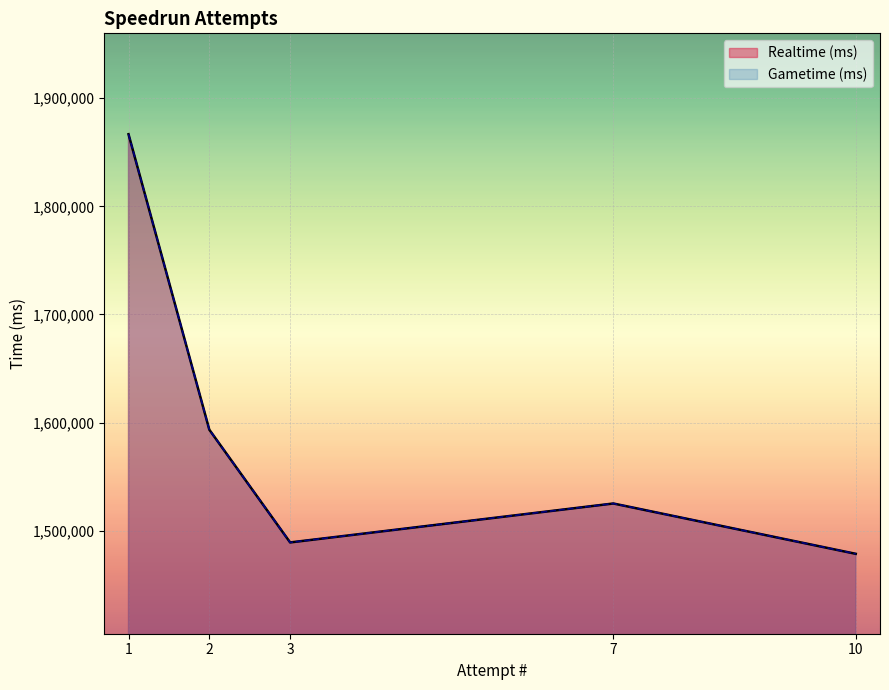

At 10, list the series in order from smallest to largest.

Realtime (ms), Gametime (ms)